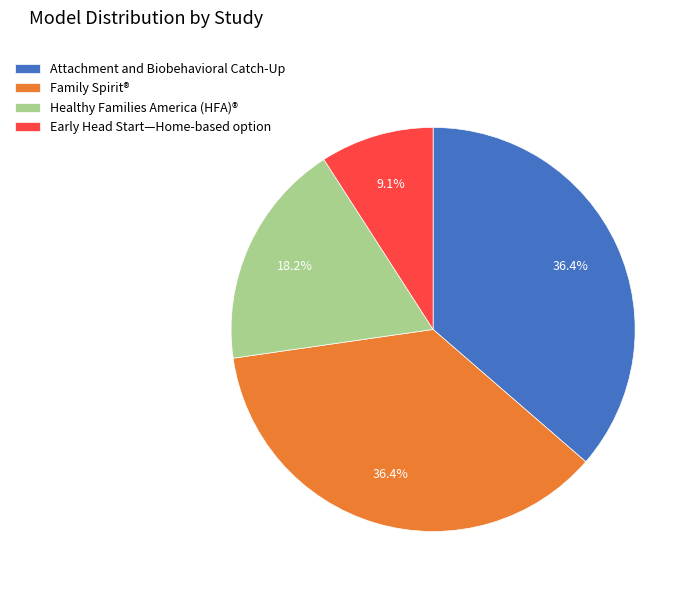

Which has a higher value, Attachment and Biobehavioral Catch-Up or Healthy Families America (HFA)®?

Attachment and Biobehavioral Catch-Up